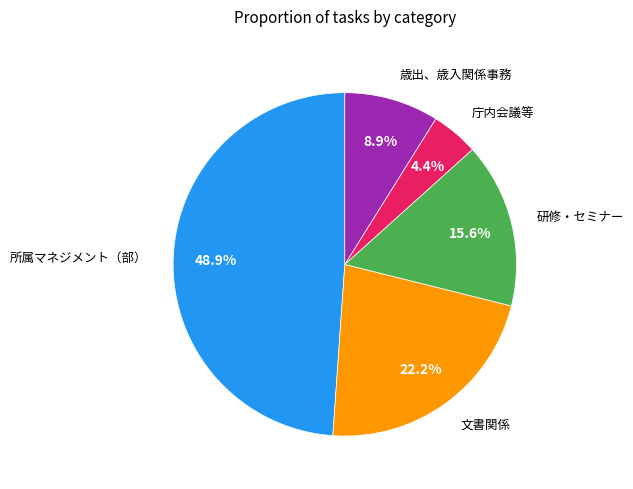

Is there a majority slice in this chart?

No